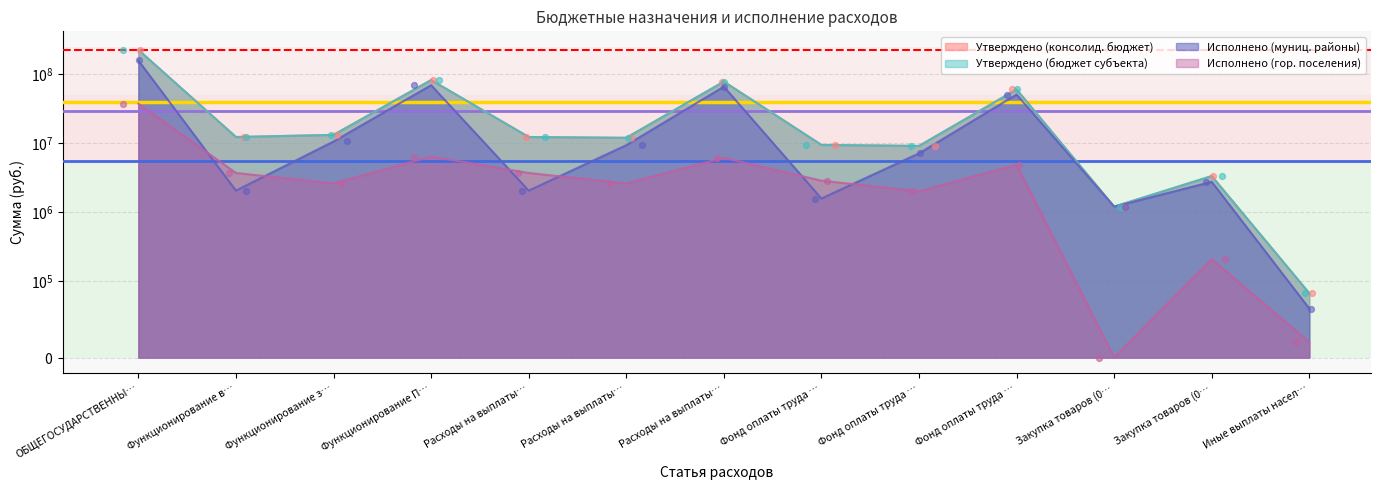

Which series has the largest total across all categories?

Утверждено (консолид. бюджет)